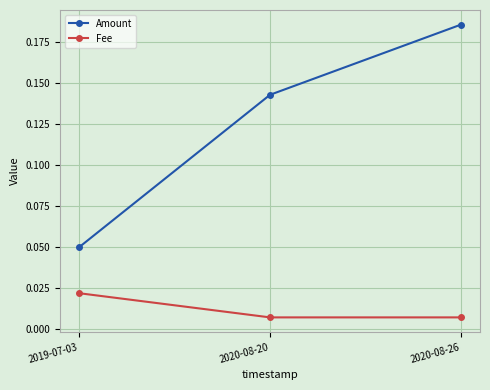

Where is Amount nearest to the value 0?

2019-07-03